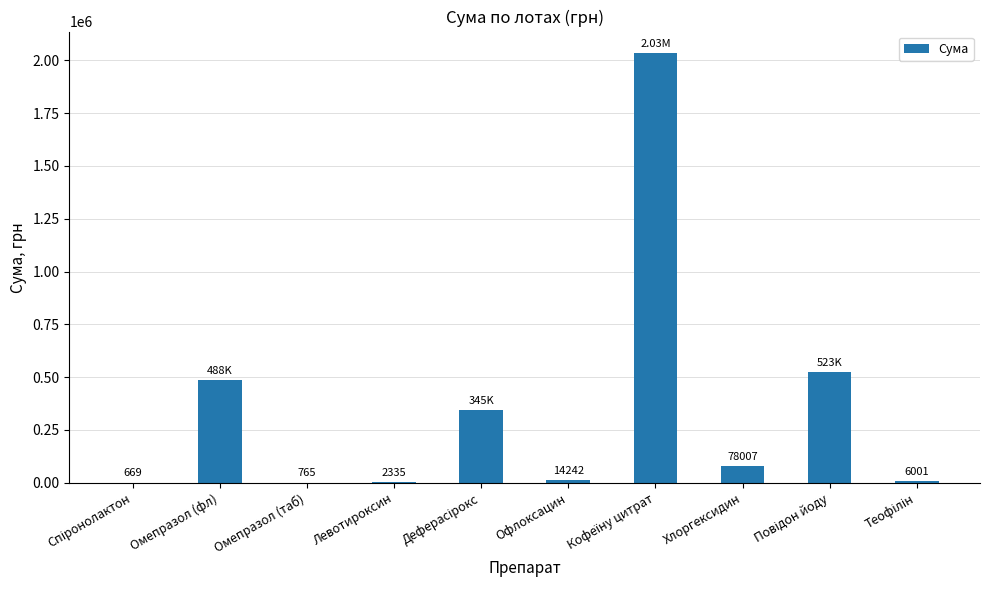

Between Омепразол (таб) and Левотироксин, which is larger?

Левотироксин